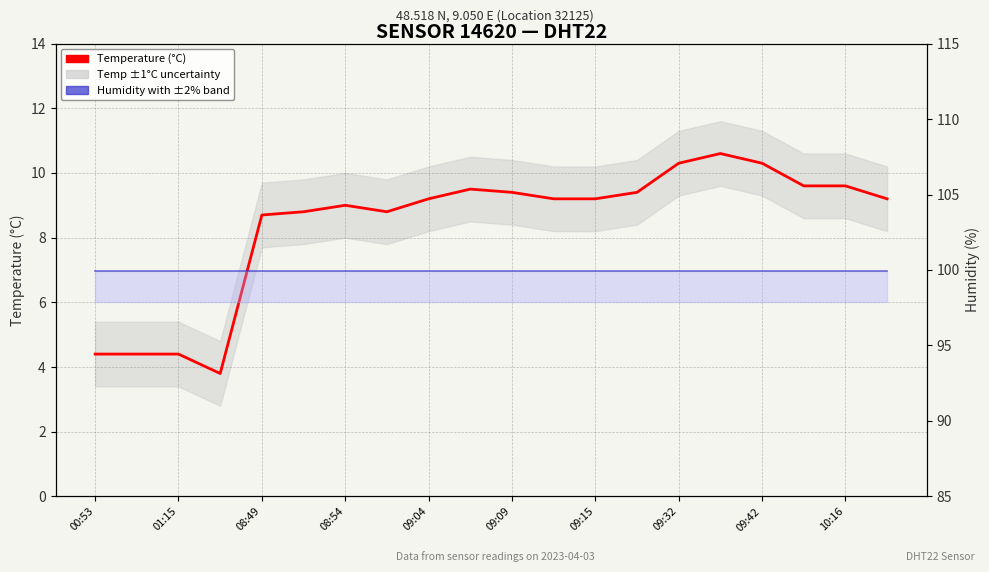

True or false: Temperature (°C) and Humidity (%) intersect in this chart.

False